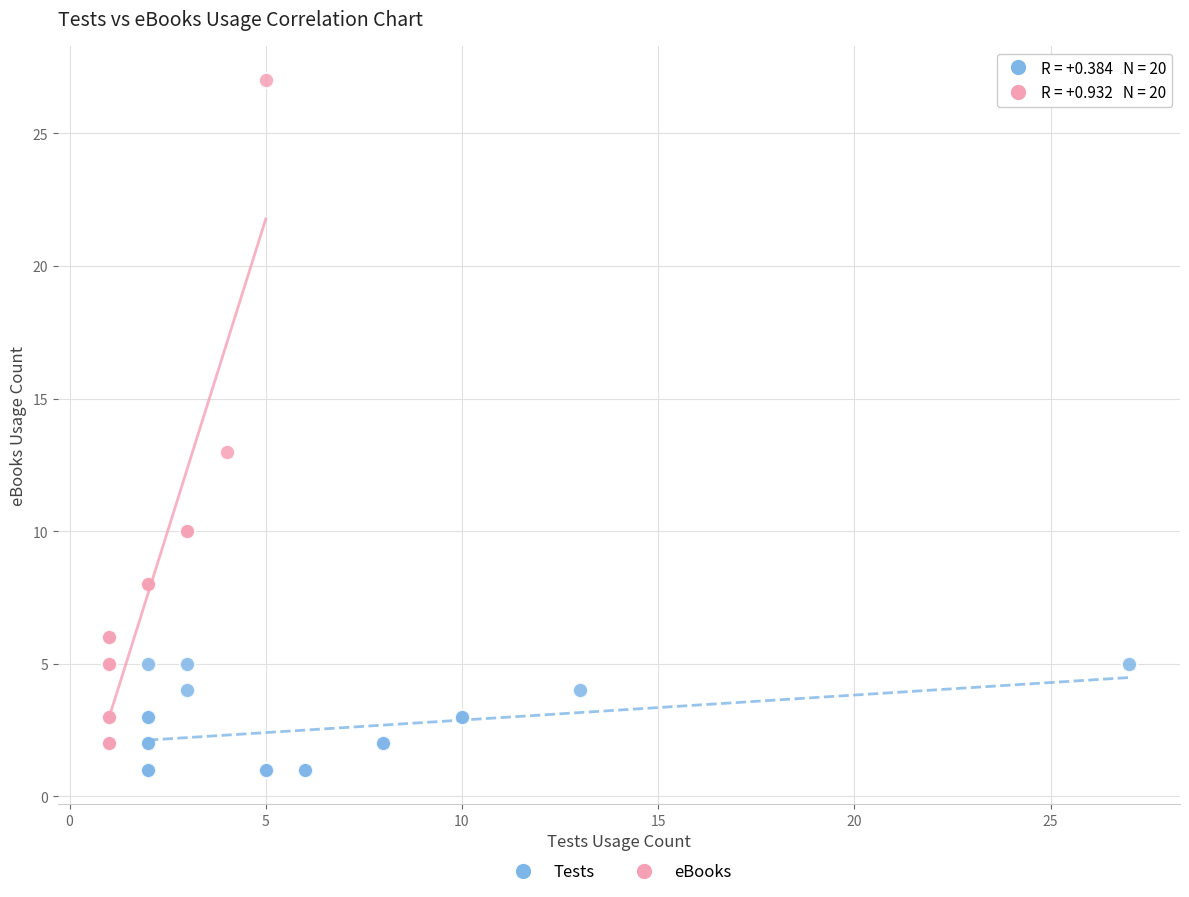

Which series reaches the maximum Y coordinate?

eBooks